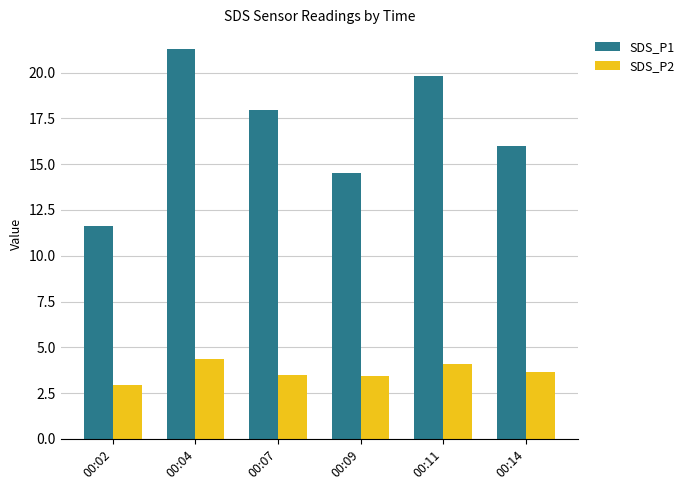

What are all the series names shown in the legend?

SDS_P1, SDS_P2